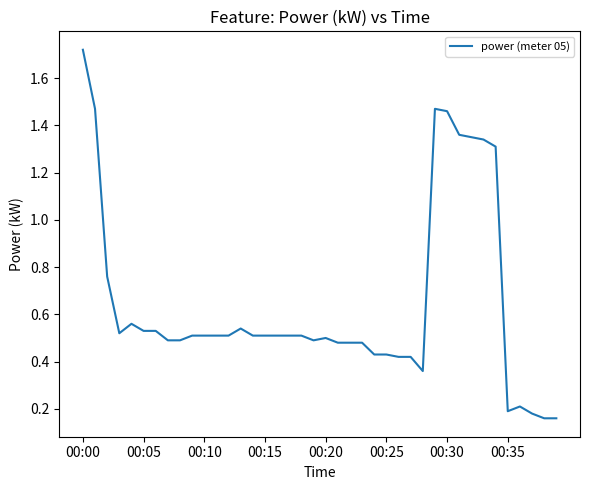

What is the difference between the maximum and minimum values?

1.6